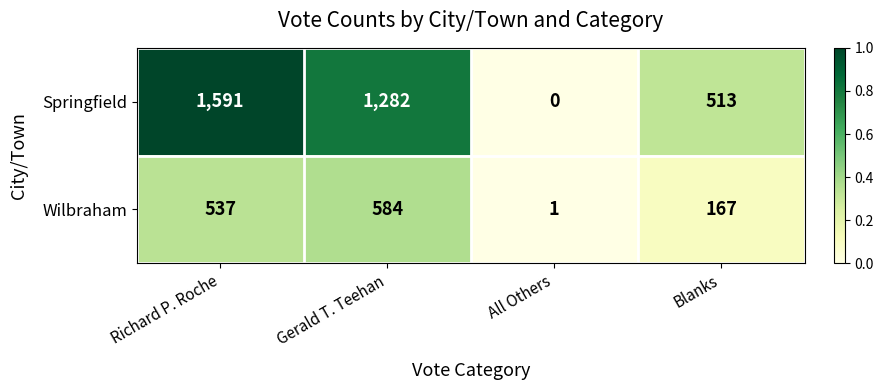

Which series has the largest total across all categories?

Springfield